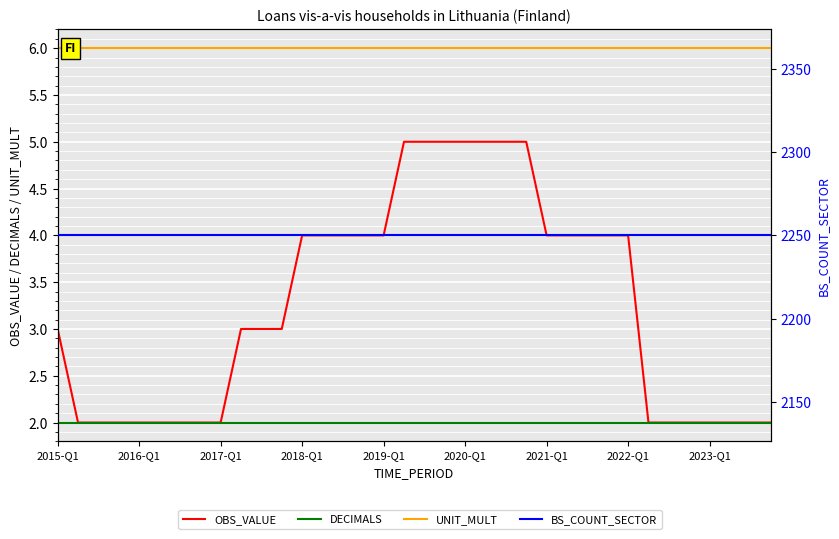

What is the sum of the UNIT_MULT values at 20 and 34?

12